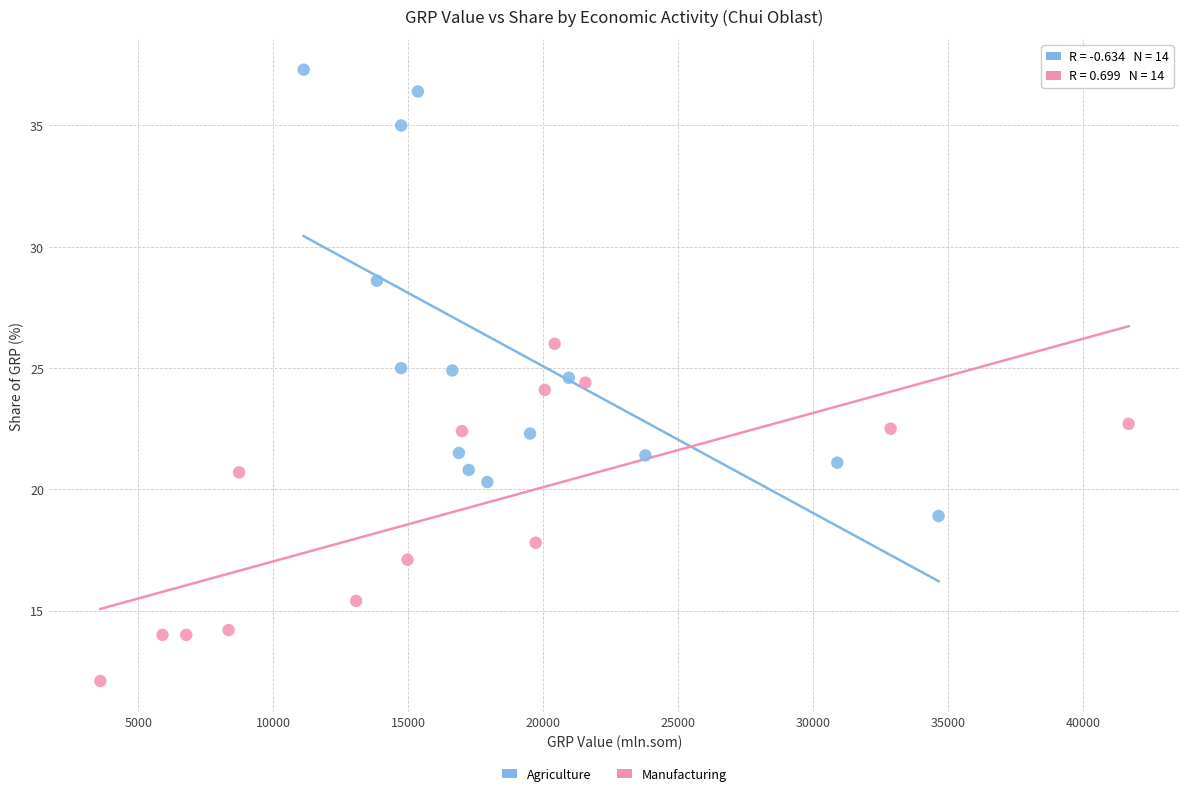

Which series contains the lowest Y value?

Manufacturing